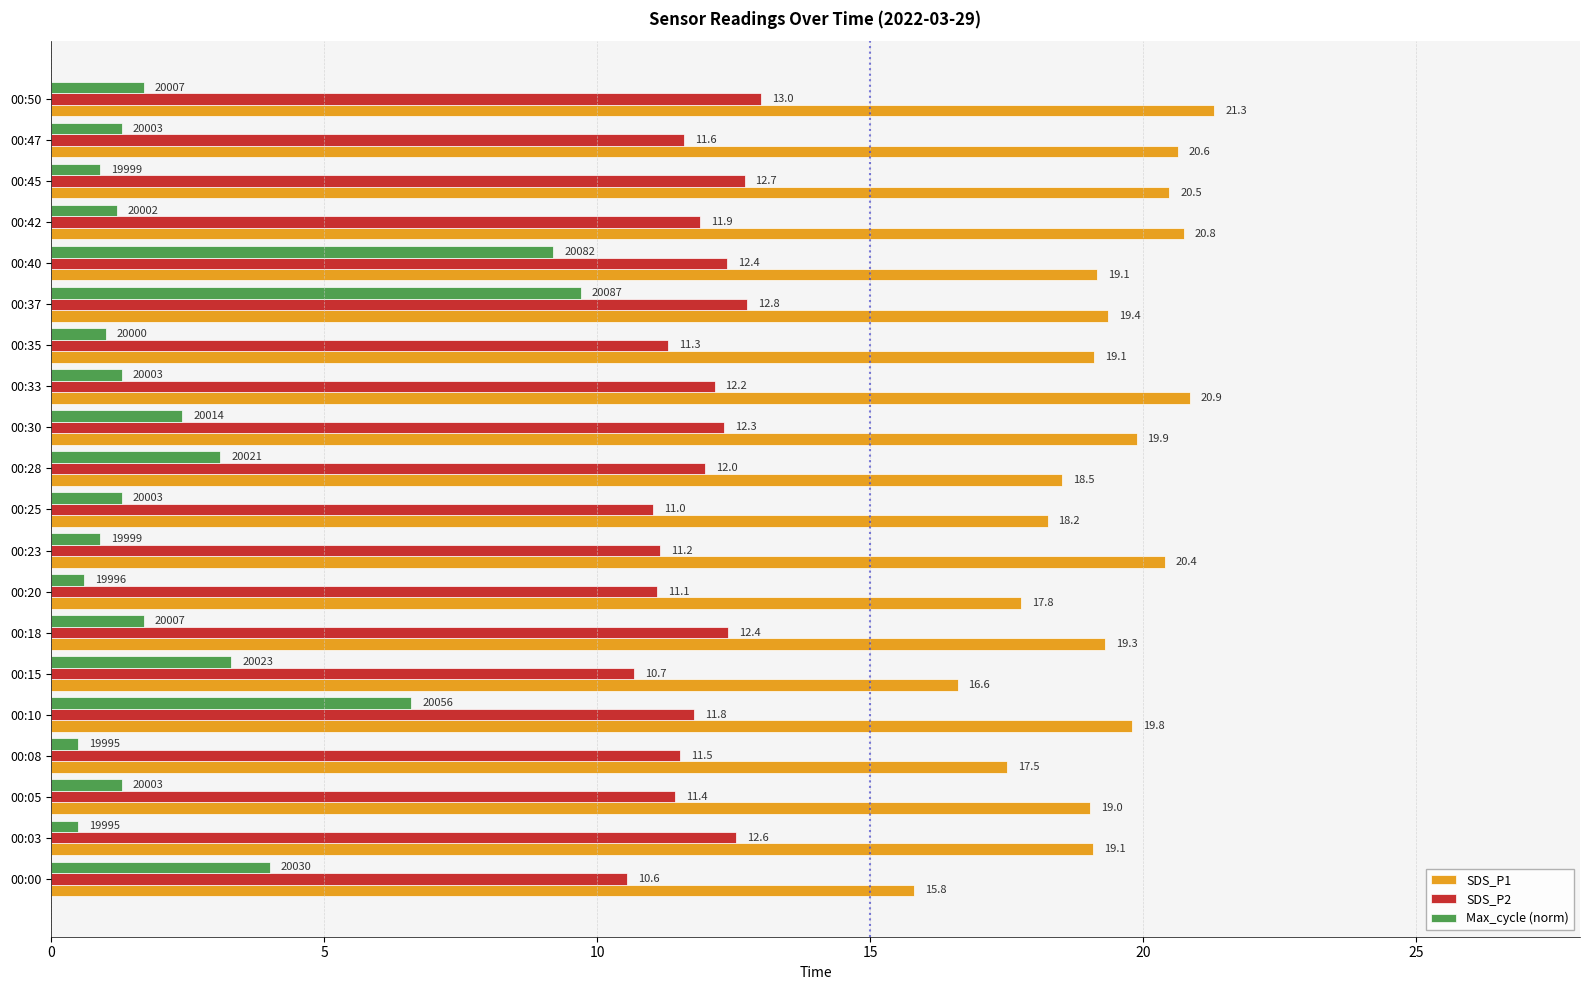

What is the sum of all Max_cycle (norm) values?

52.5